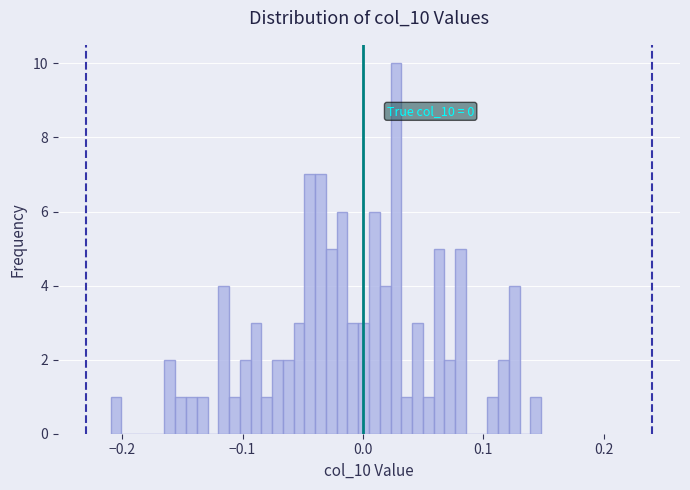

Around what value on the x-axis is the tallest bar? Give the approximate position of its centre, as read against the axis.

0.03